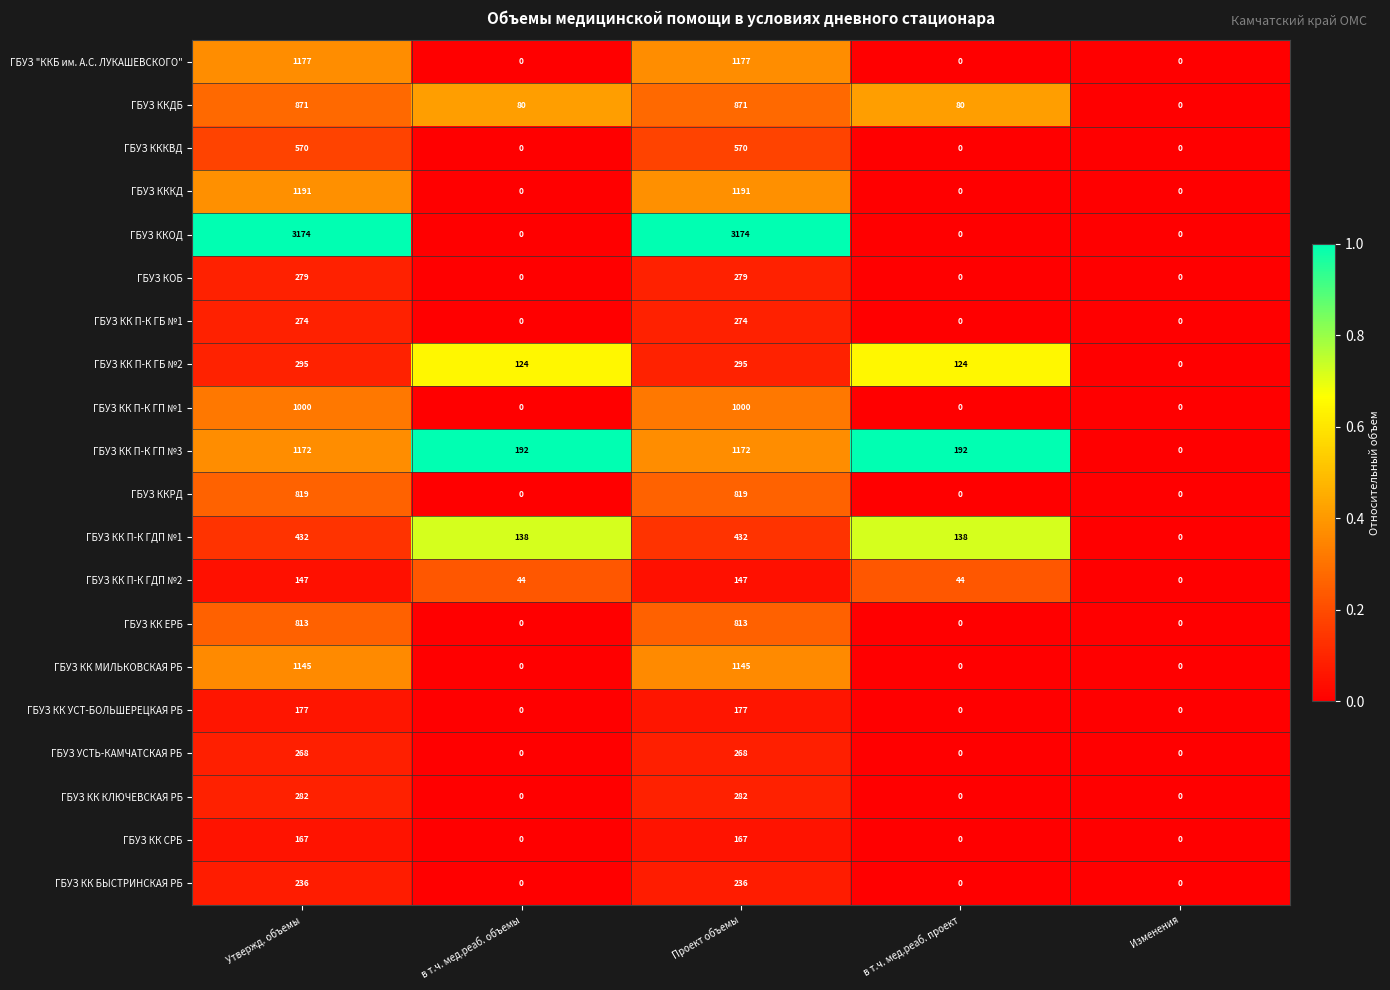

The ГБУЗ КК П-К ГБ №1 series shows 0 at Изменения. True or false?

True